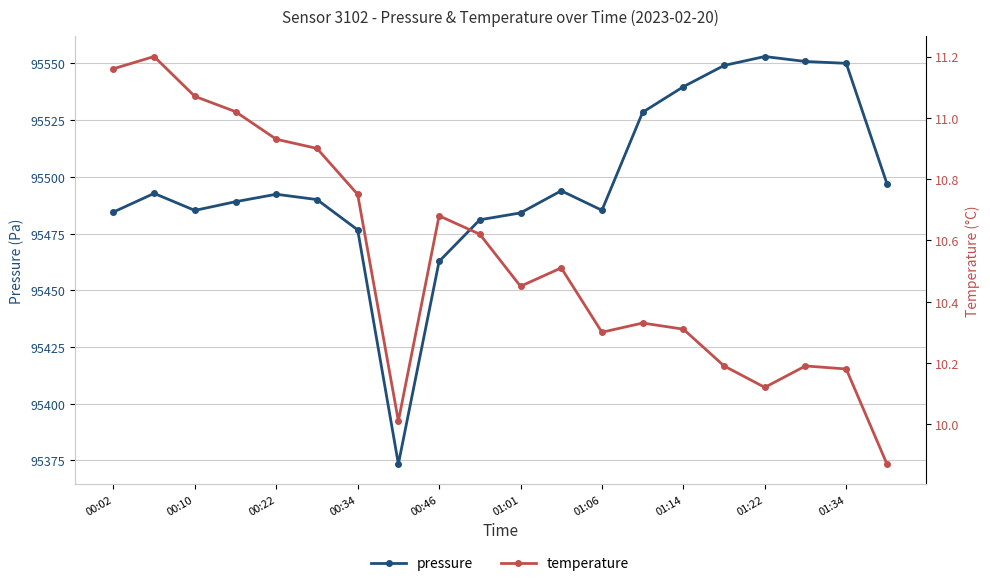

True or false: pressure has more than 1 points higher than both neighbors.

True